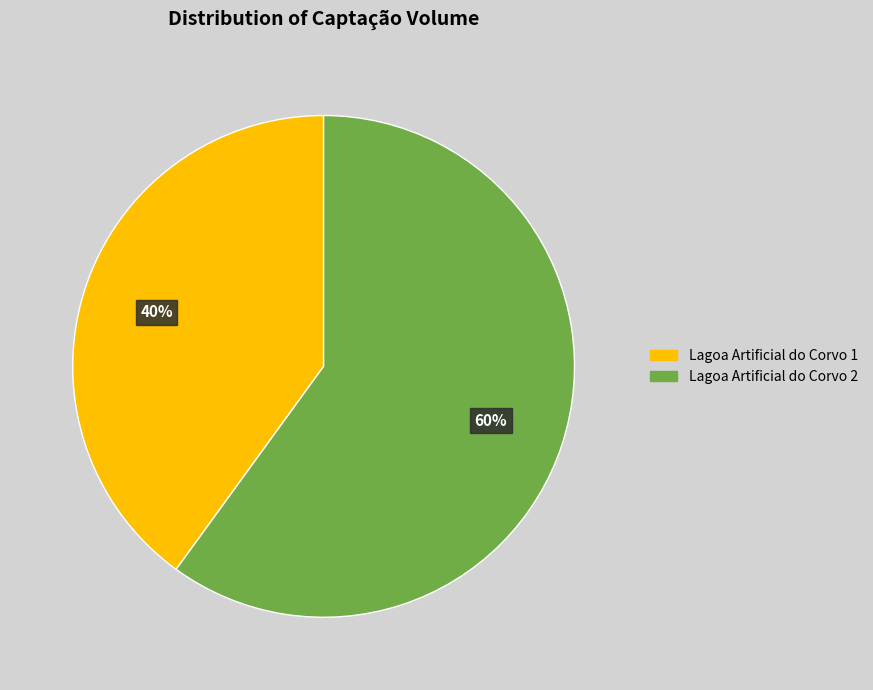

How many slices are in this pie chart?

2